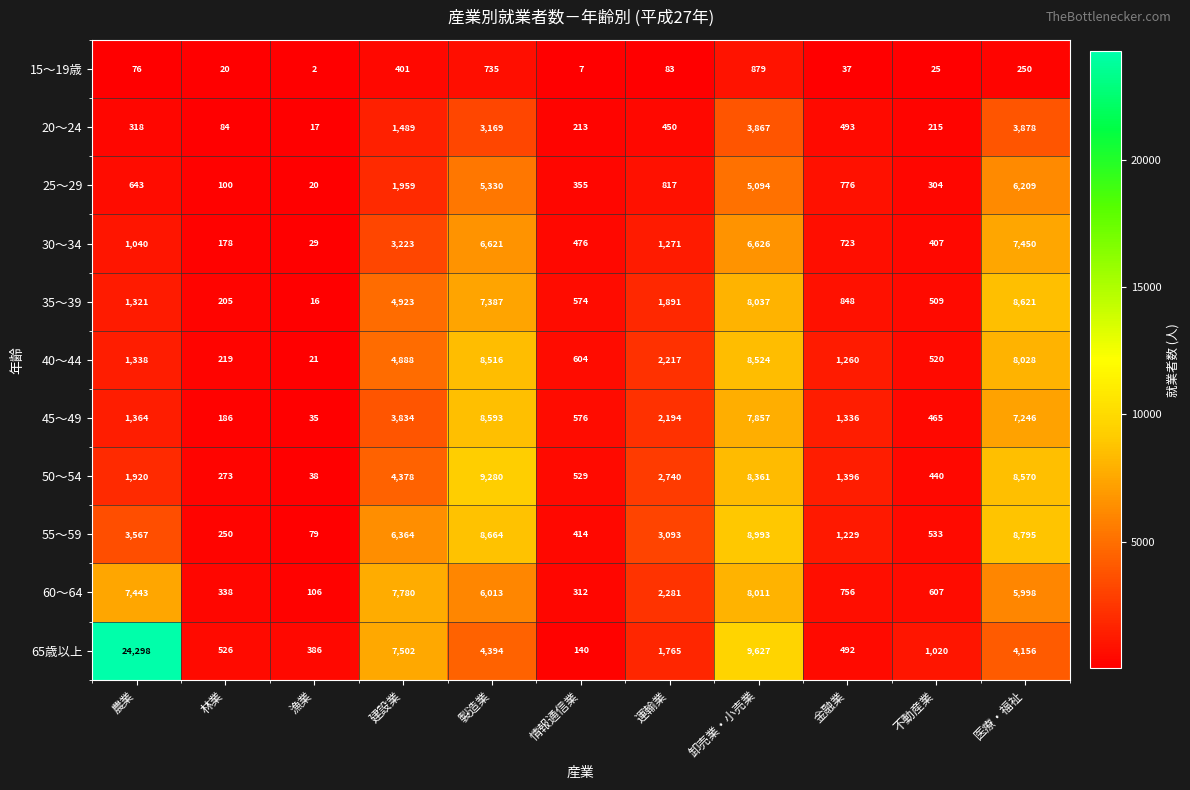

Is it true that 45～49 equals 7246 at 医療・福祉?

True